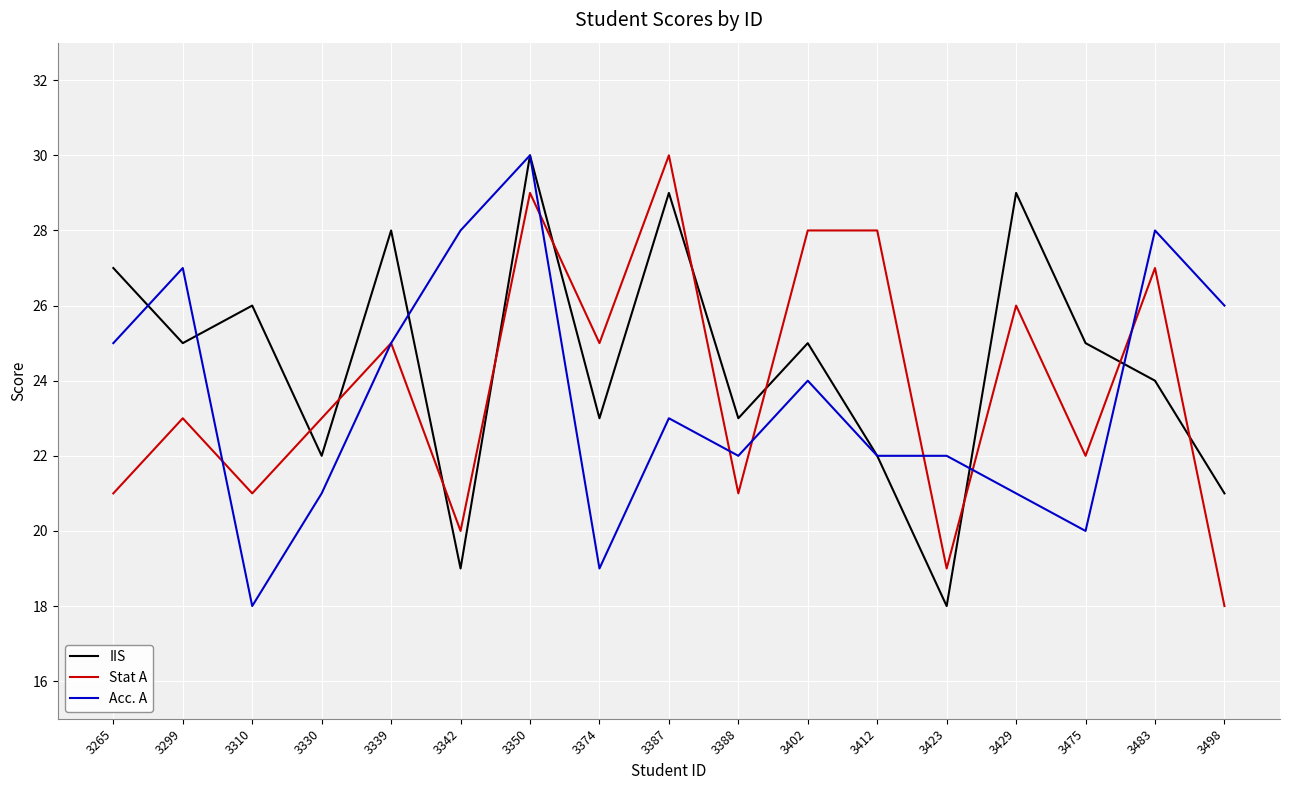

Where is Acc. A nearest to the value 24?

3402